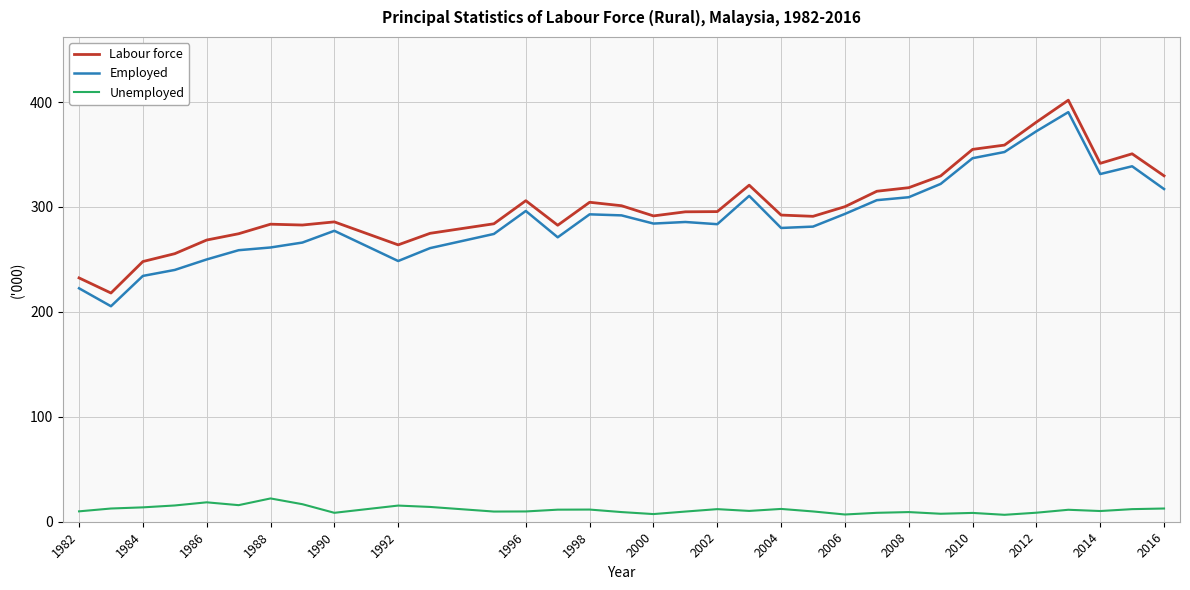

True or false: Unemployed and Employed cross at least once.

False